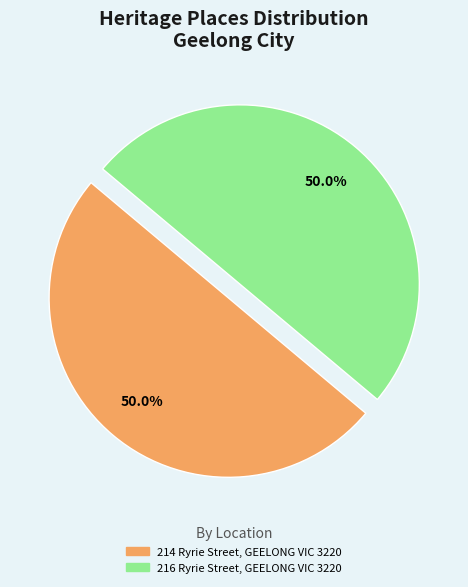

What is the ratio of the value at 216 Ryrie Street, GEELONG VIC 3220 to the value at 214 Ryrie Street, GEELONG VIC 3220?

1.0